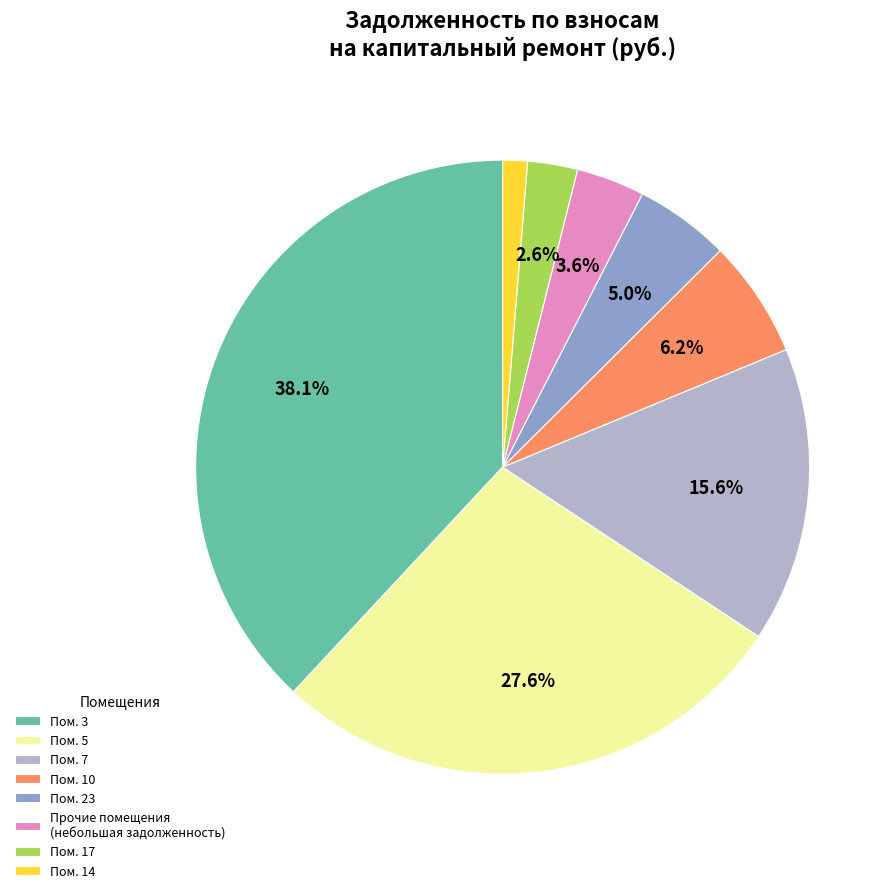

Count the number of slices in the pie.

8